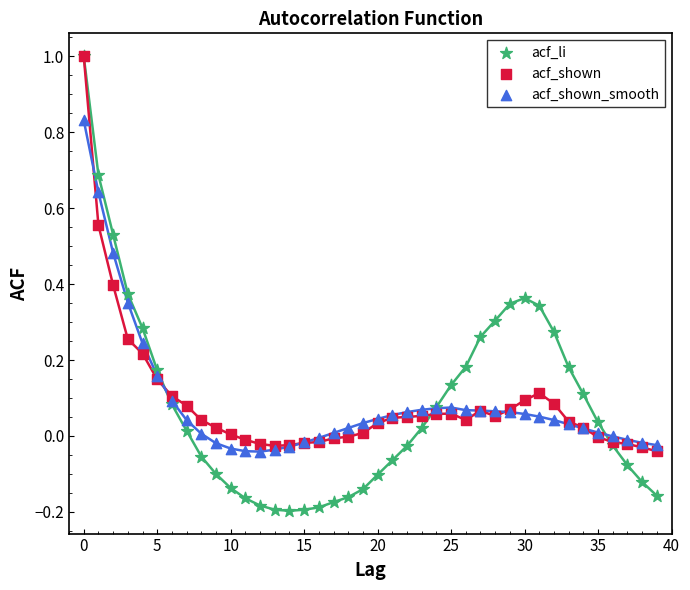

Which series has the largest Y range (max minus min)?

acf_li